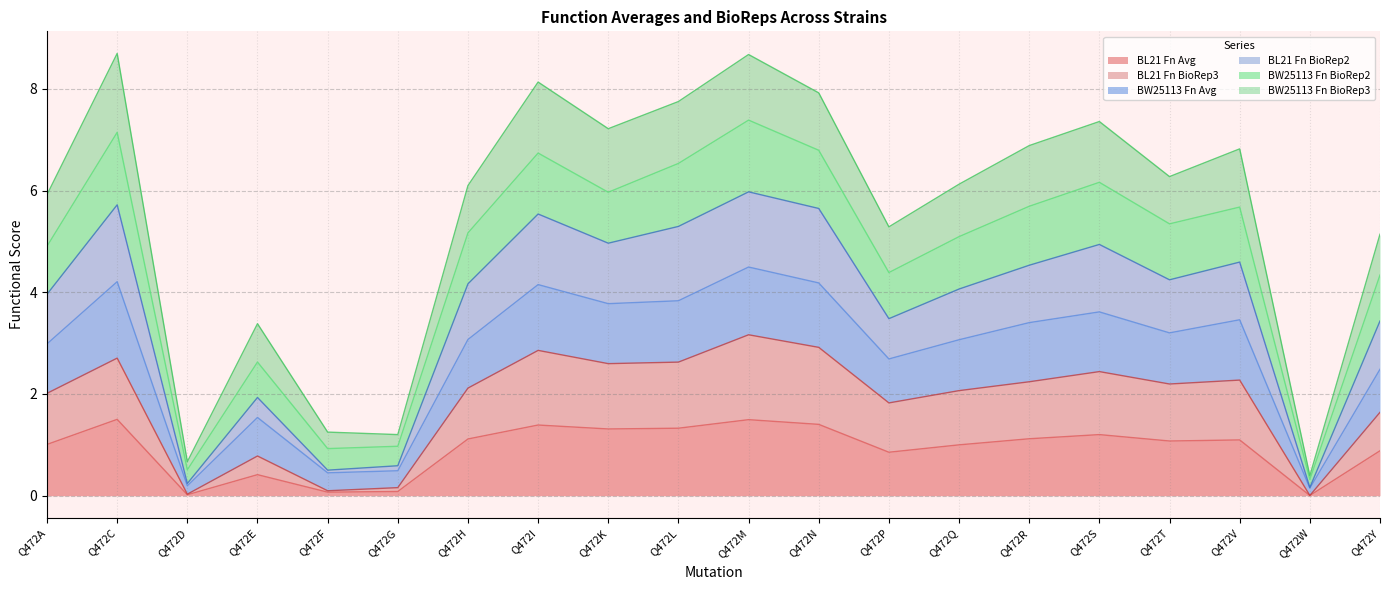

Where is the first local minimum for BW25113 Fn BioRep2?

Q472D